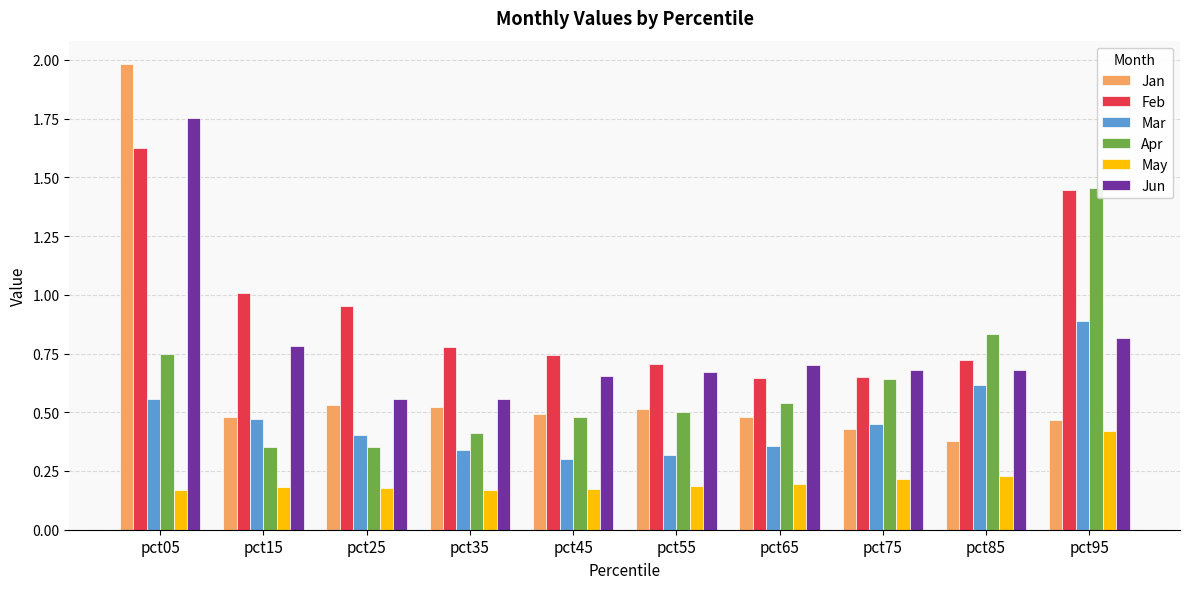

Which series changed the most between pct75 and pct95?

Apr